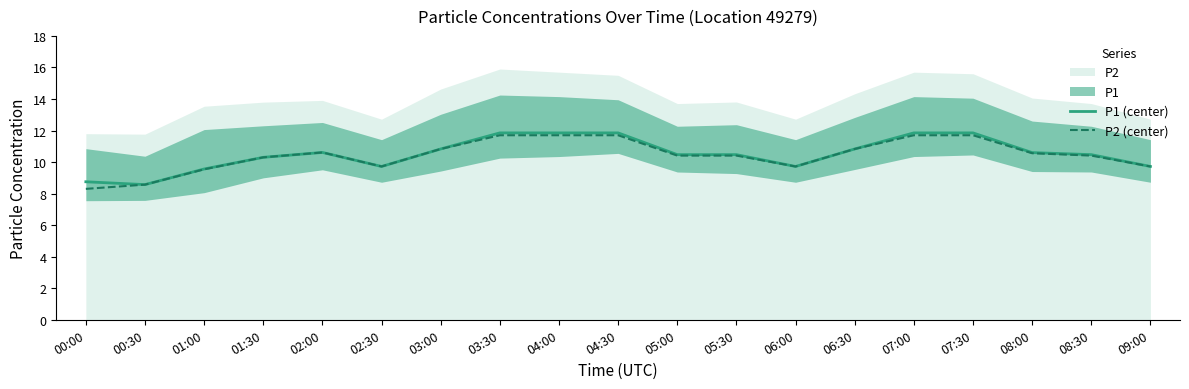

Reading left to right, list all the values displayed in this chart.

P1 (center): 8.8	8.6	9.6	10.3	10.6	9.7	10.8	11.8	11.8	11.8	10.5	10.5	9.7	10.8	11.8	11.8	10.6	10.5	9.7
P2 (center): 8.3	8.6	9.5	10.3	10.6	9.7	10.8	11.7	11.7	11.7	10.4	10.4	9.7	10.8	11.7	11.7	10.6	10.4	9.7